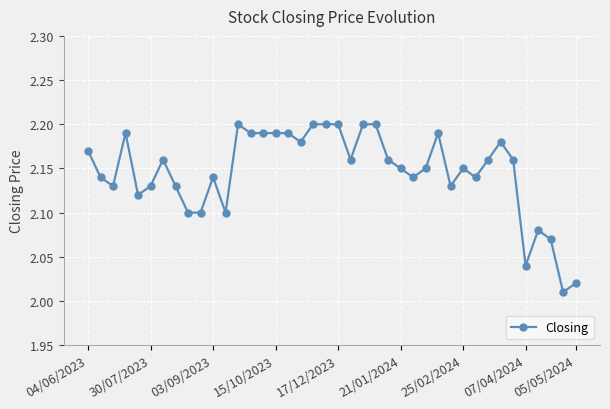

What is the sum of all values?

85.8